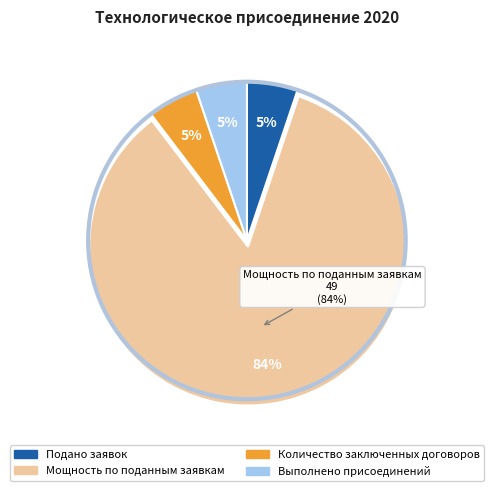

Between Количество заключенных договоров and Выполнено присоединений, which is larger?

Количество заключенных договоров